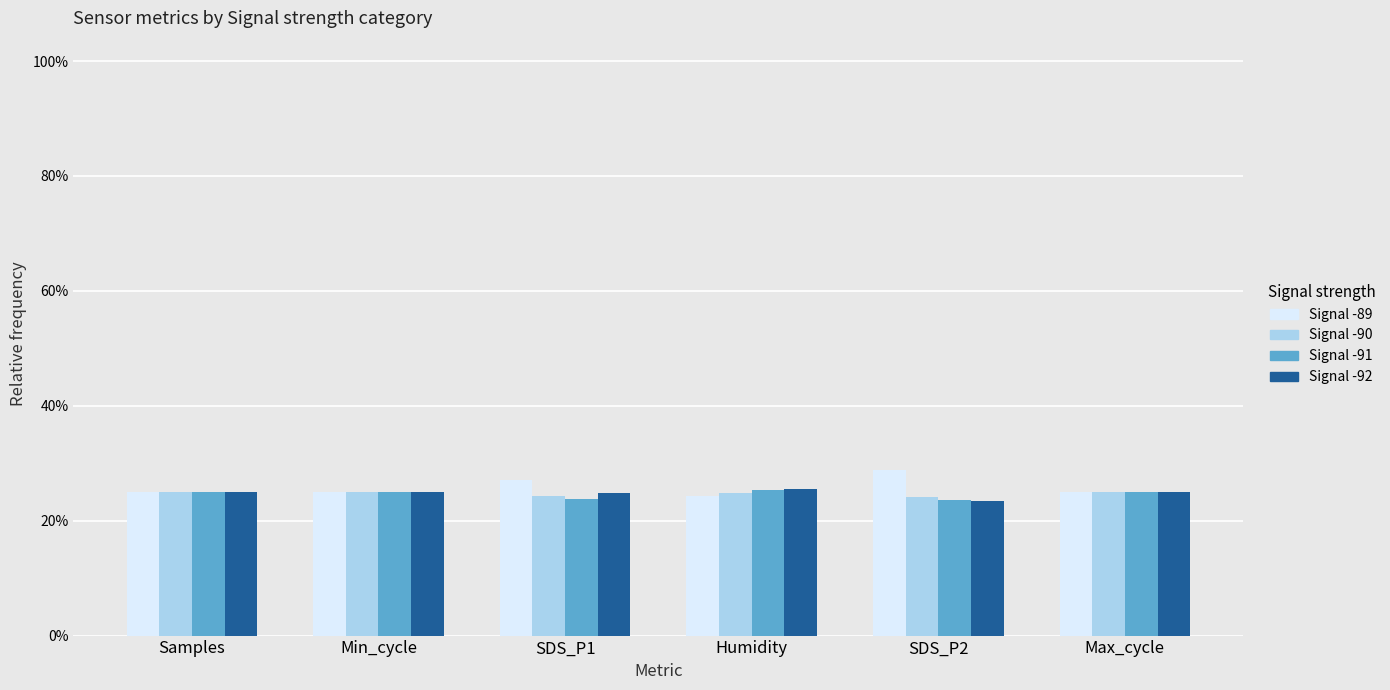

Count the Signal -90 values in the range 0 to 1.

6